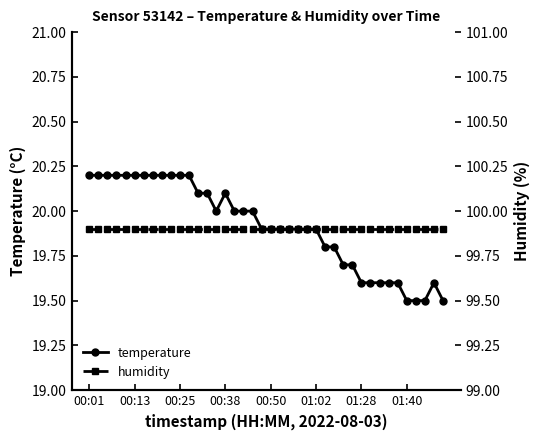

What is the sum of all temperature values?

796.6